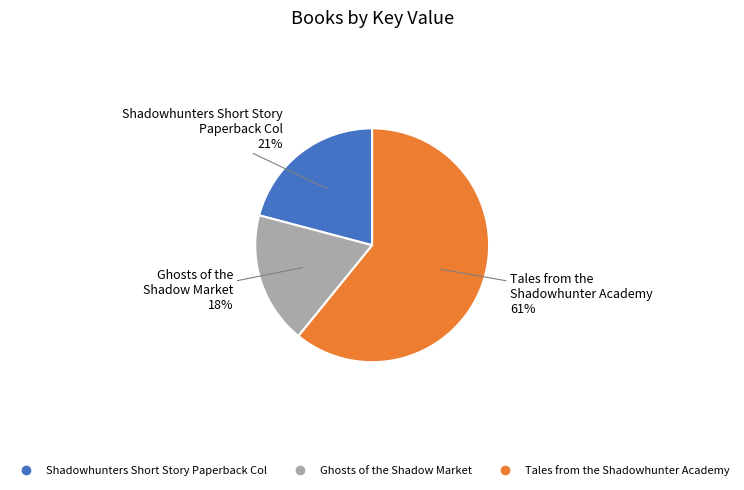

Is there any slice that represents more than half of the pie?

Yes